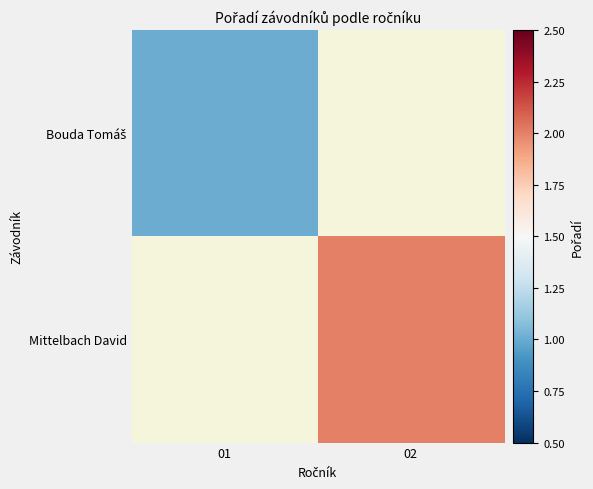

How many positive values does the Mittelbach David series have?

1